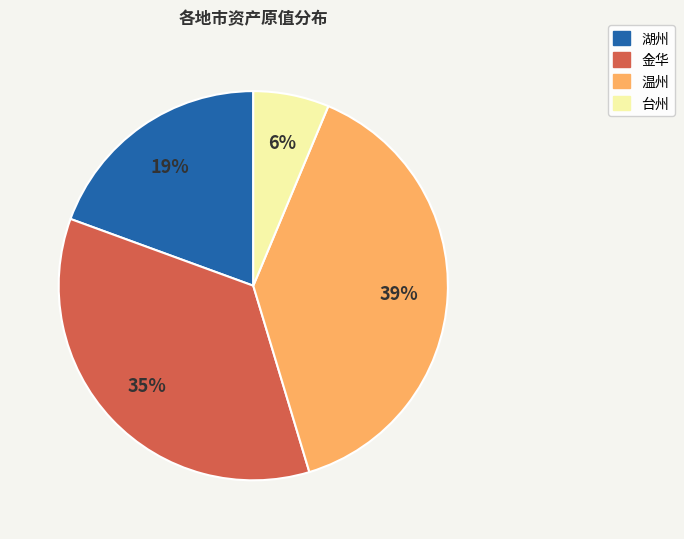

Do 台州 and 金华 together represent more than half of the pie?

No